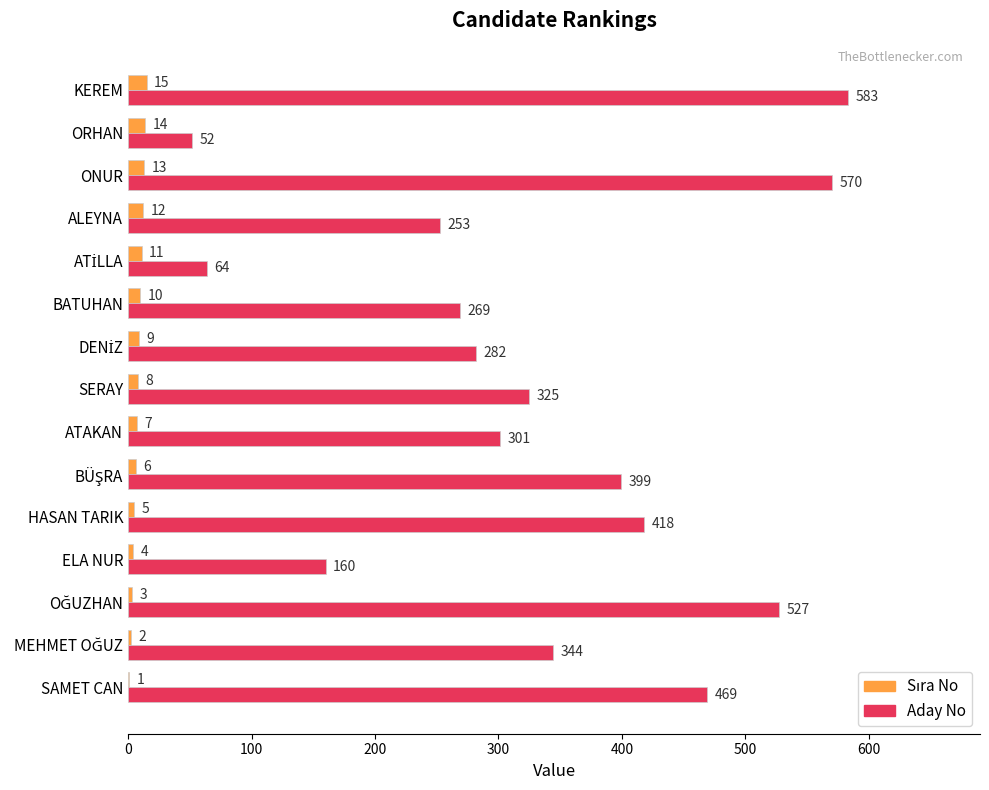

At which label does Aday No reach its peak?

KEREM